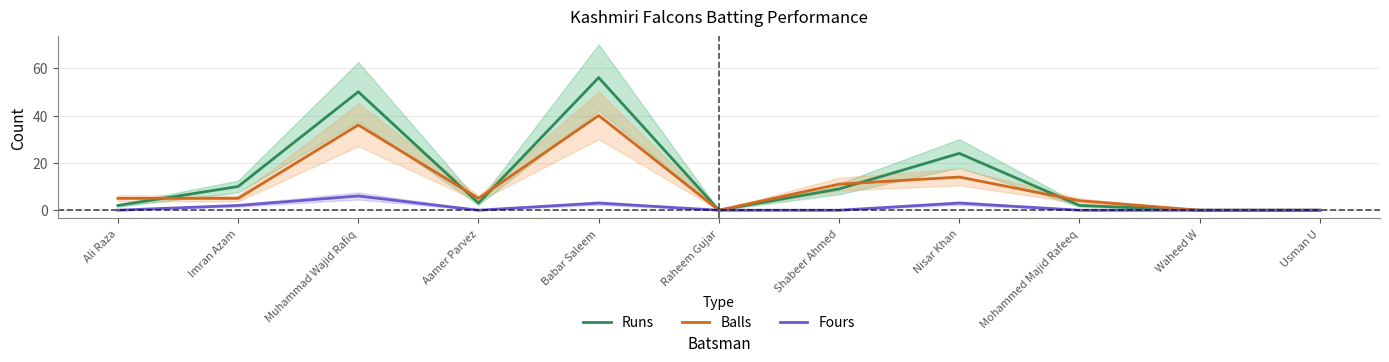

The value of Balls at Muhammad Wajid Rafiq is 21. True or false?

False